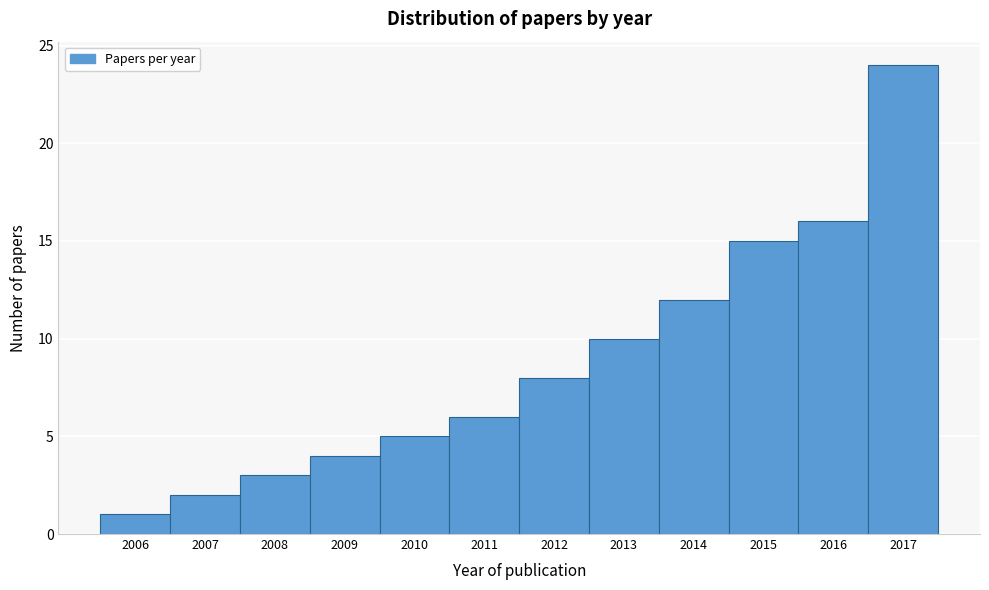

Reading left to right, list every bar in this chart as the range it spans on the x-axis followed by its height. The values are not printed on the chart, so give them approximately, as read against the axis.

2005.5 to 2006.5: 1
2006.5 to 2007.5: 2
2007.5 to 2008.5: 3
2008.5 to 2009.5: 4
2009.5 to 2010.5: 5
2010.5 to 2011.5: 6
2011.5 to 2012.5: 8
2012.5 to 2013.5: 10
2013.5 to 2014.5: 12
2014.5 to 2015.5: 15
2015.5 to 2016.5: 16
2016.5 to 2017.5: 24